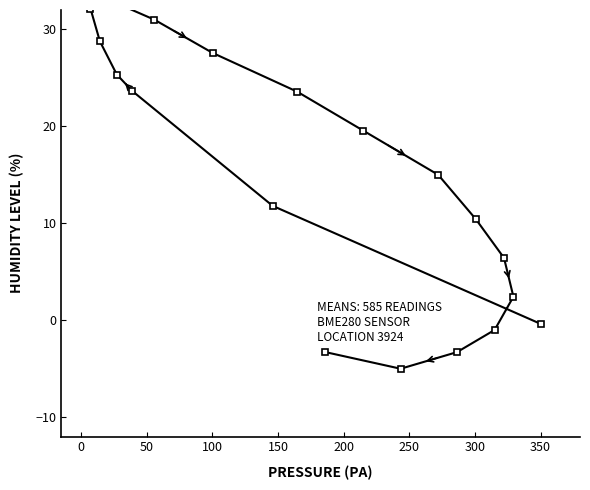

How many values are above zero?

15